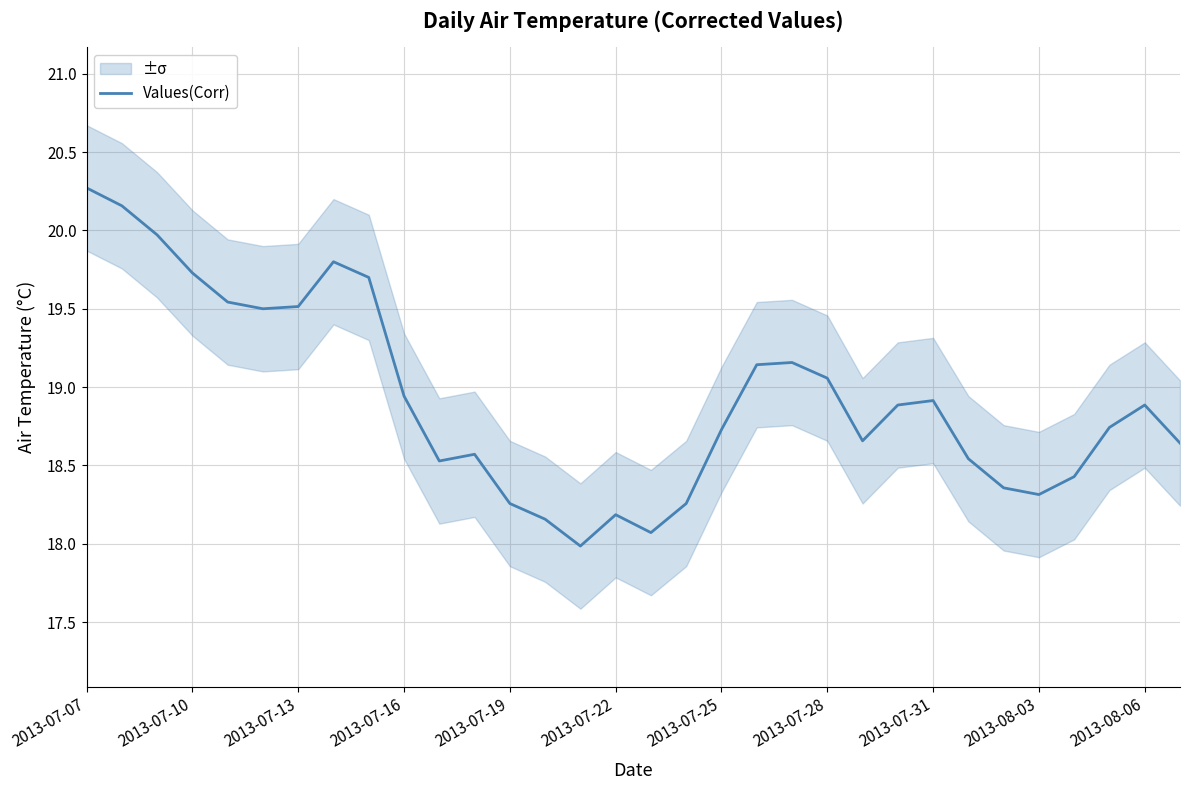

The value of Values(Corr) at 2013-07-07 is 5.3. True or false?

False